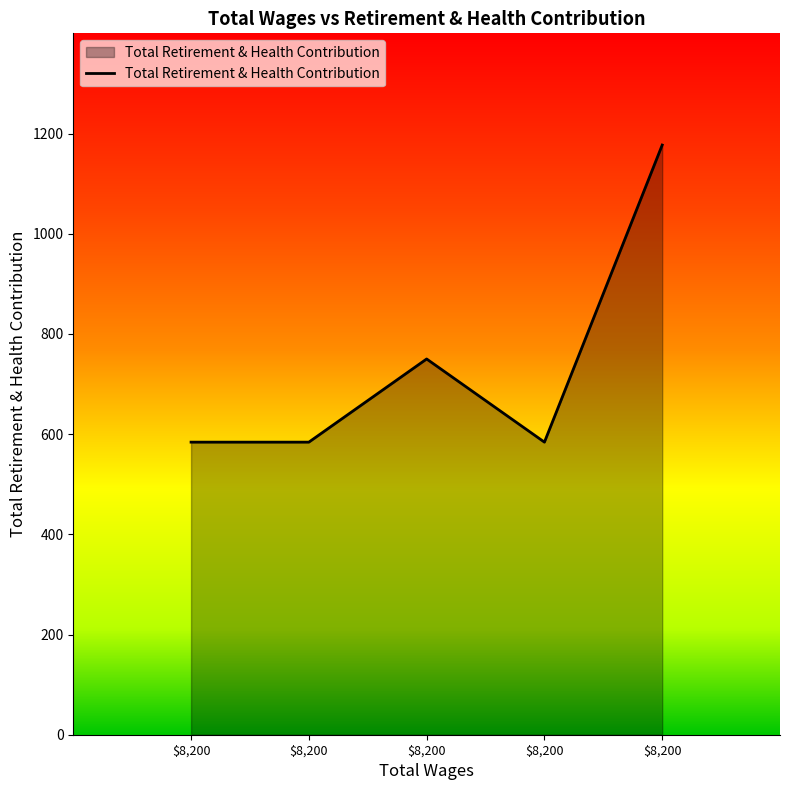

Does the chart have visible grid lines?

No